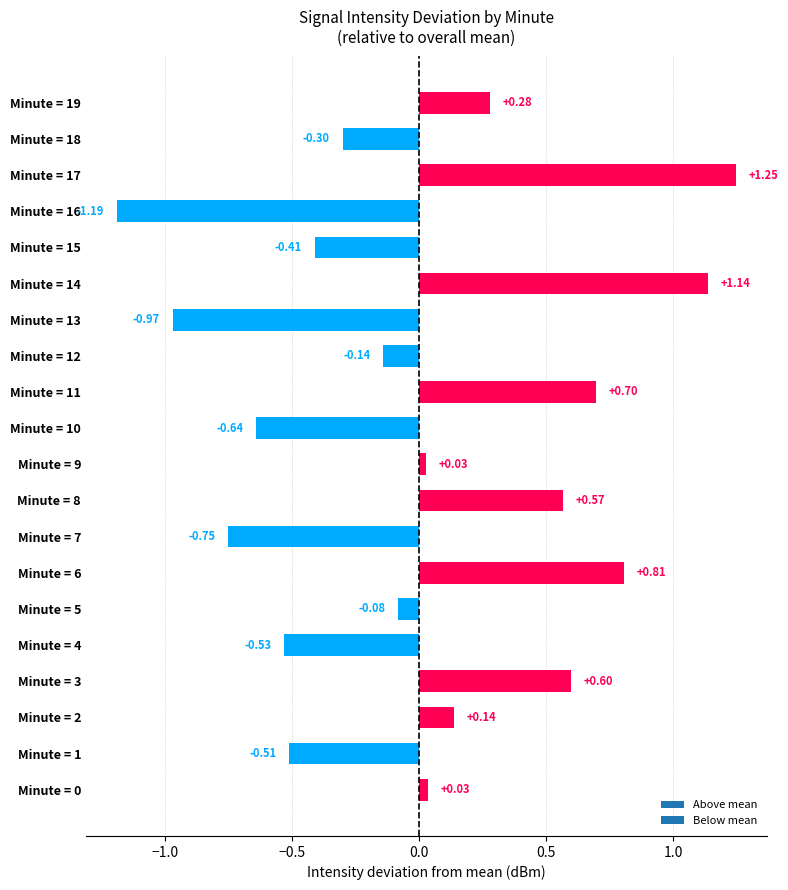

Which has a higher value, Minute = 2 or Minute = 13?

Minute = 2